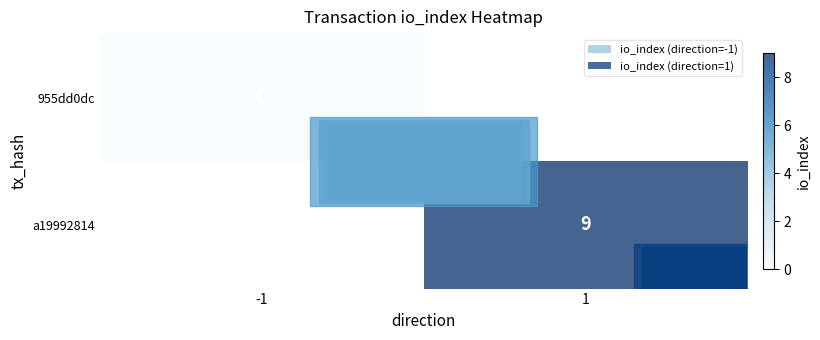

True or false: a19992814 has a value of 9 at 1.

True